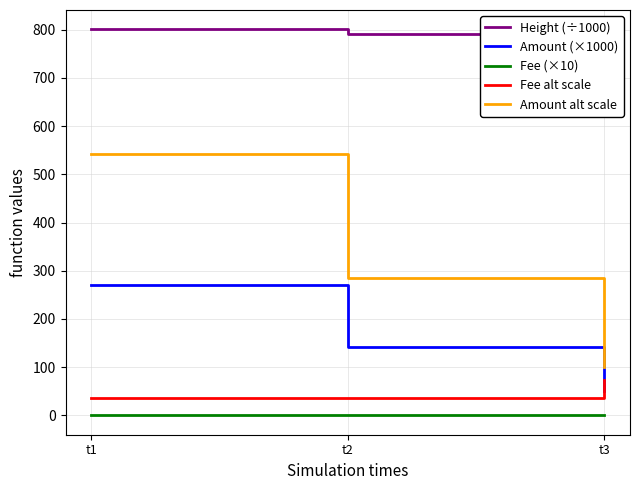

What is the difference between the maximum and second lowest values in the Amount alt scale series?

255.9